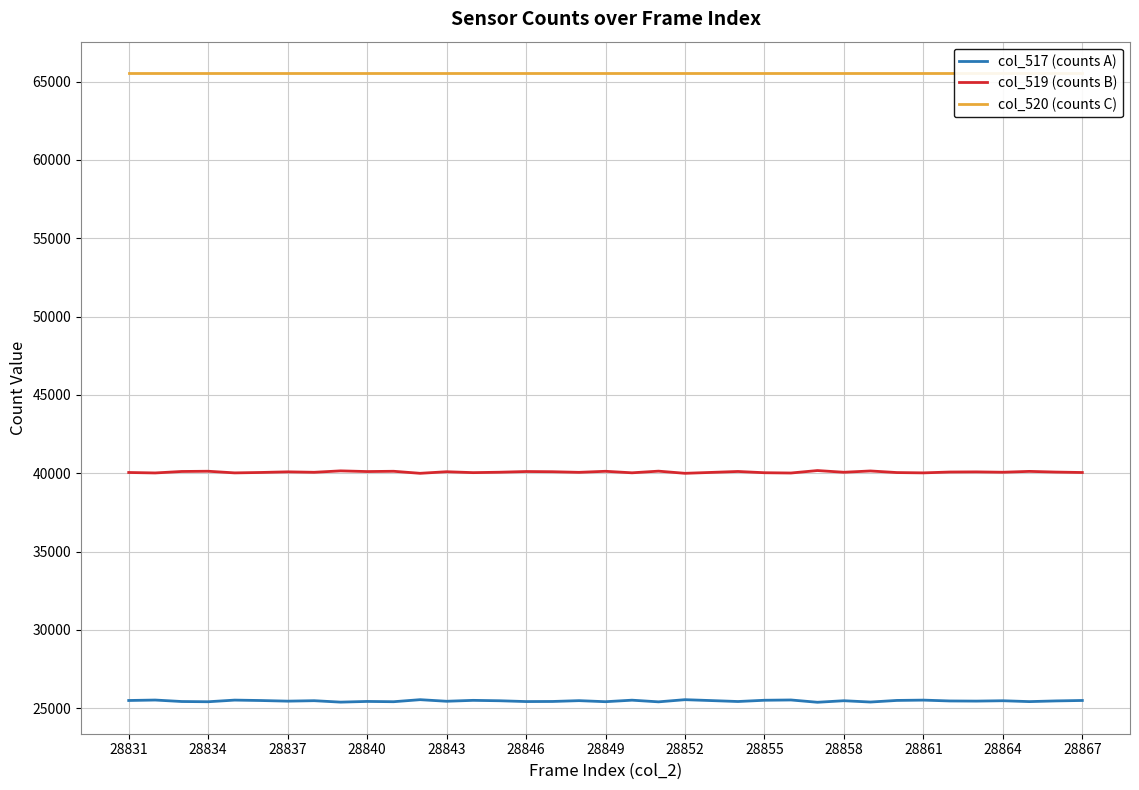

Rank the series by their average value, from highest to lowest.

col_520 (counts C), col_519 (counts B), col_517 (counts A)